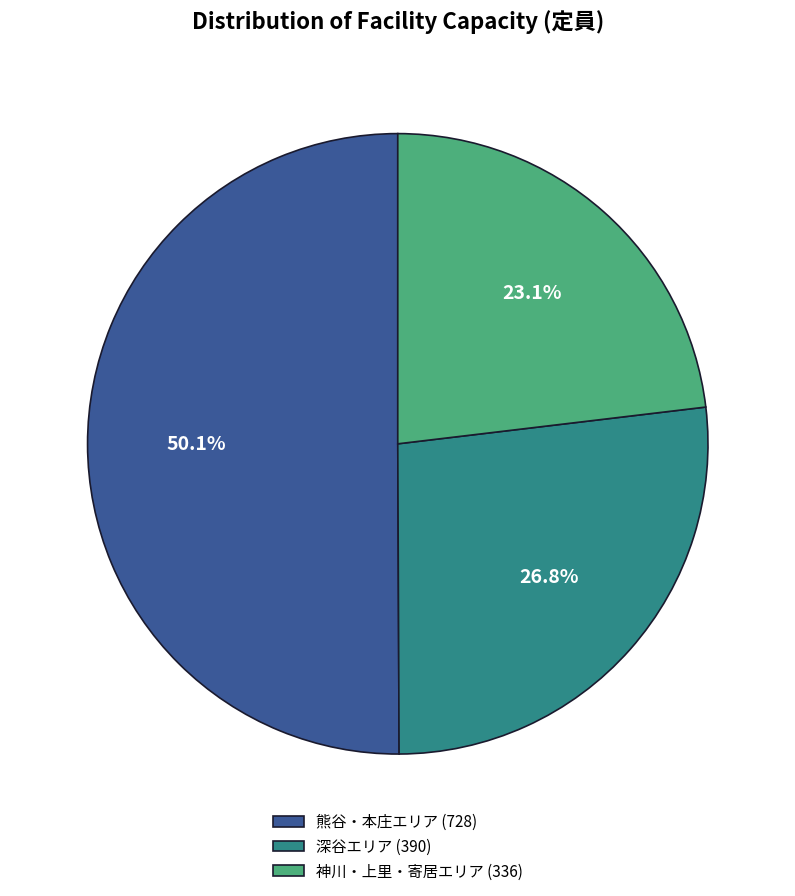

Approximately how many times larger is the value at 熊谷・本庄エリア (728) compared to 神川・上里・寄居エリア (336)?

2.2